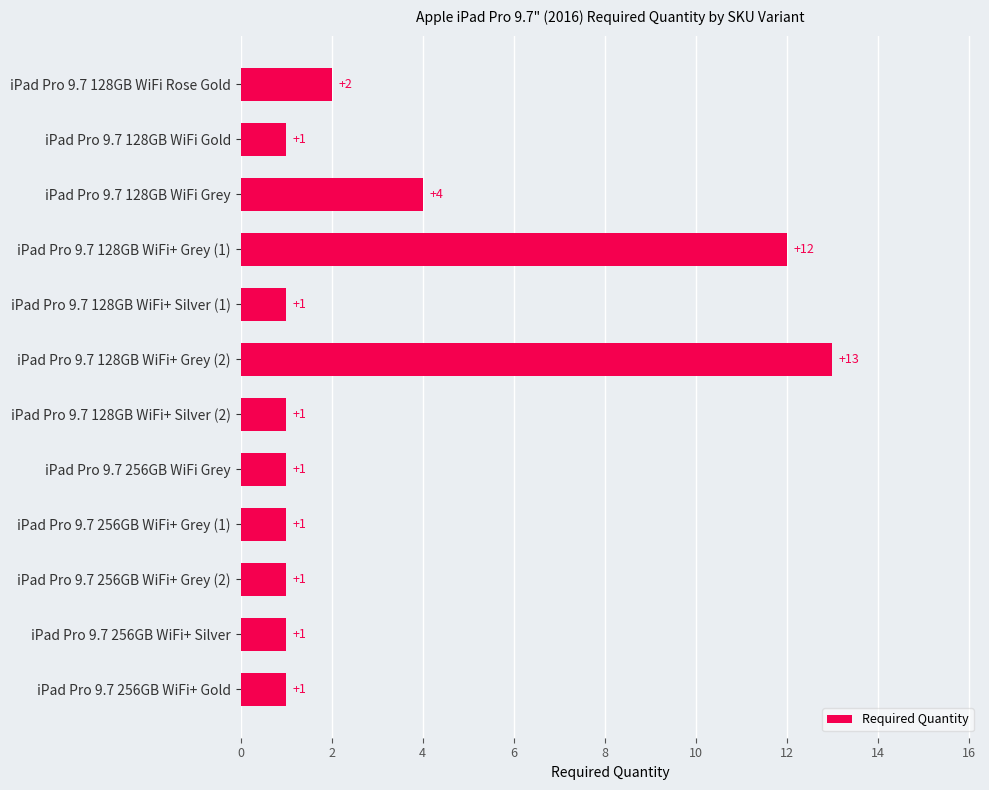

Reading top to bottom, what are all the values shown in this chart?

2	1	4	12	1	13	1	1	1	1	1	1